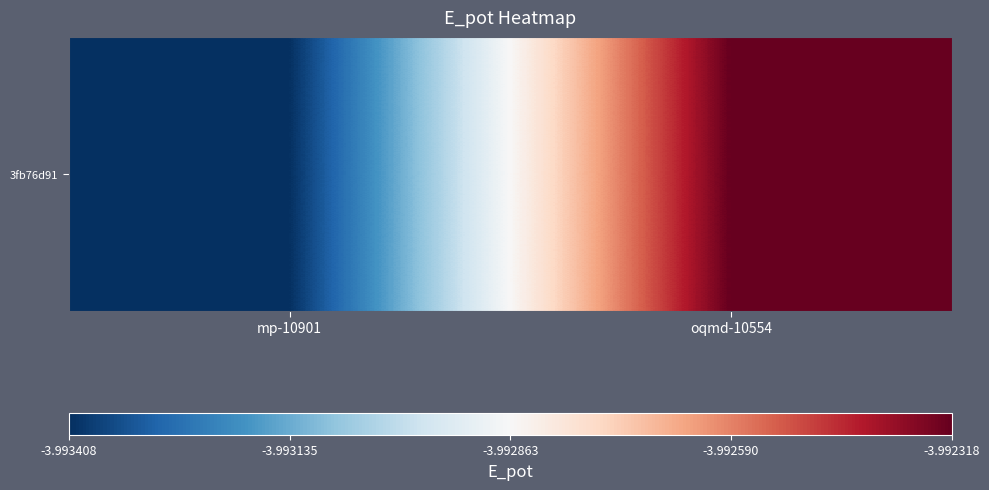

Rank the categories by value from lowest to highest.

mp-10901, oqmd-10554